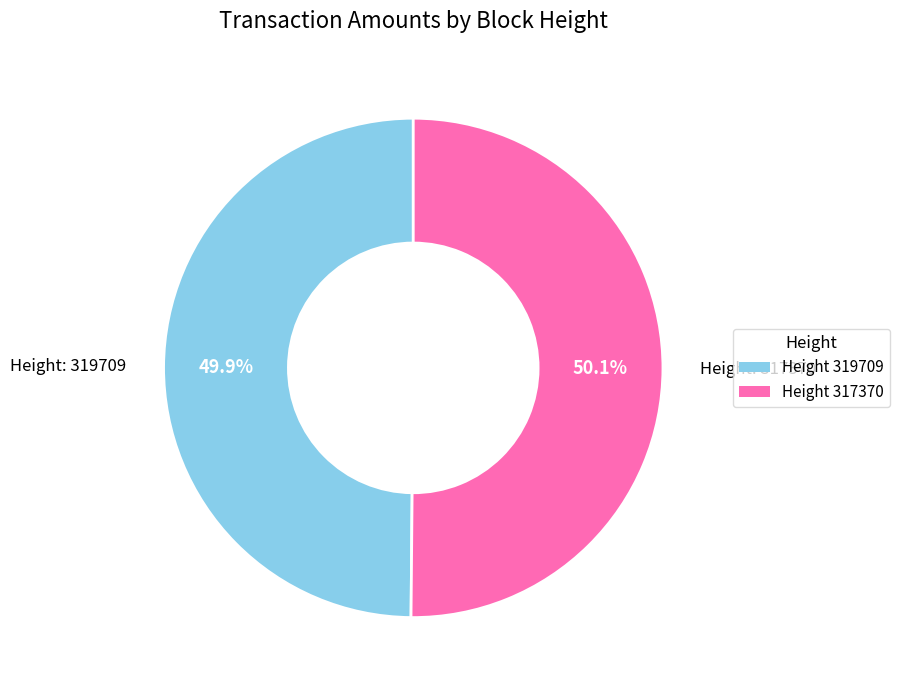

Does any single category account for the majority?

Yes